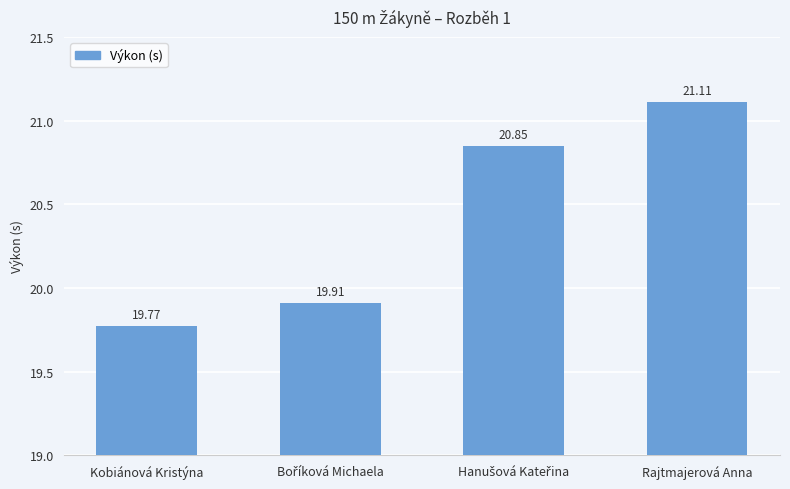

How many data points are less than 20?

2